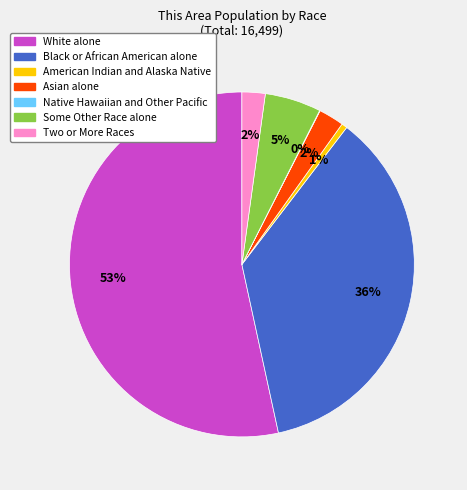

Which slice is the largest?

White alone